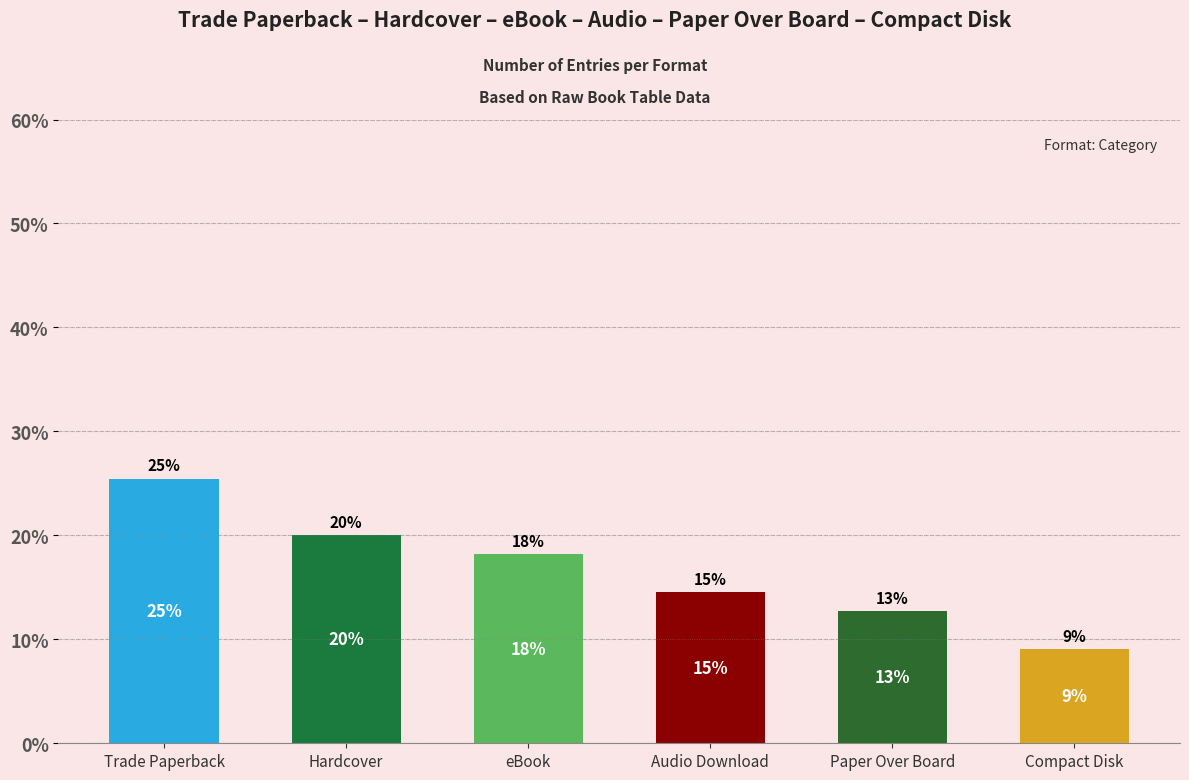

List the labels in order of value, largest first.

Trade Paperback, Hardcover, eBook, Audio Download, Paper Over Board, Compact Disk